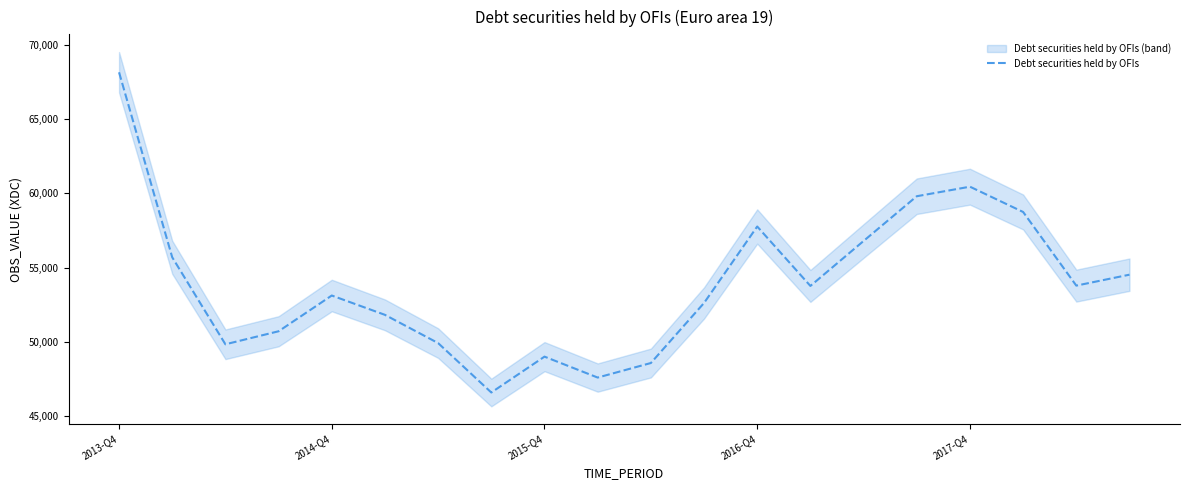

Does the chart have visible grid lines?

No